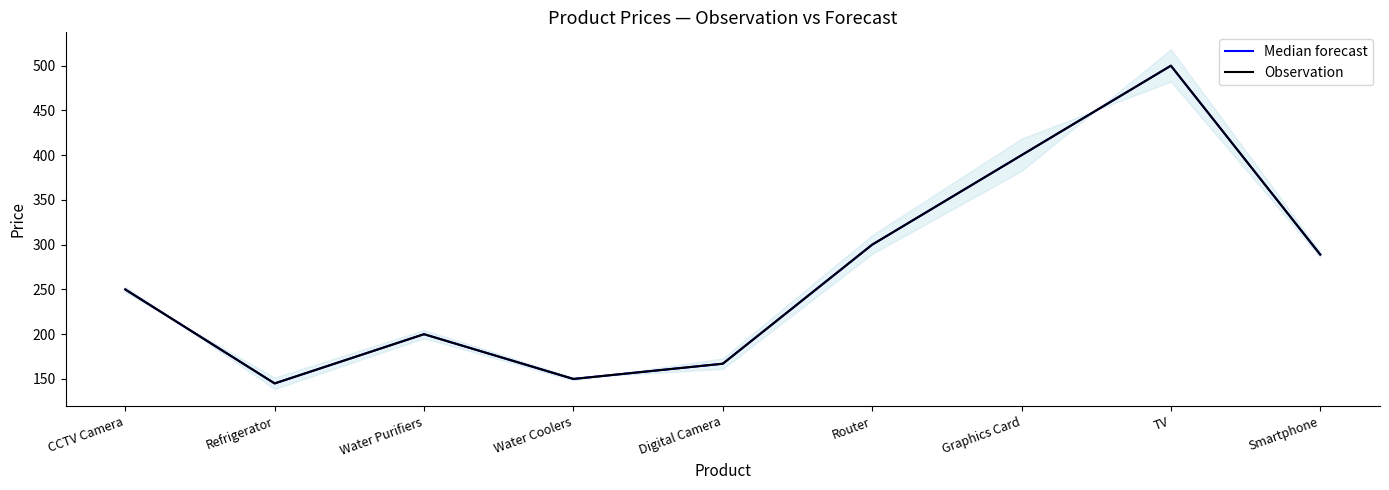

At how many categories does at least one series exceed 214?

5